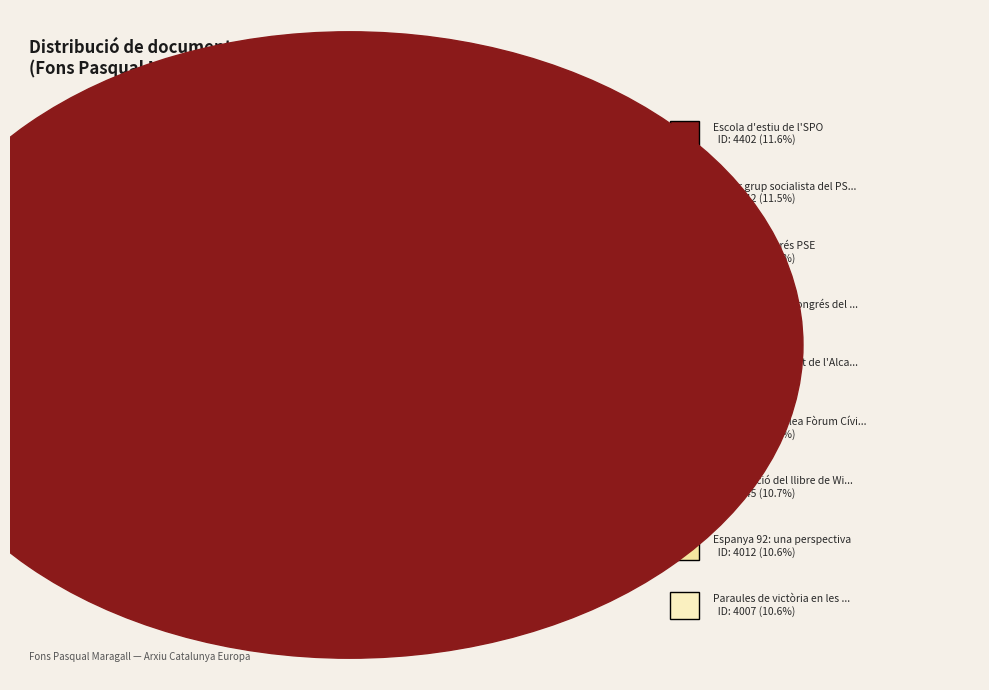

Count the number of slices in the pie.

9